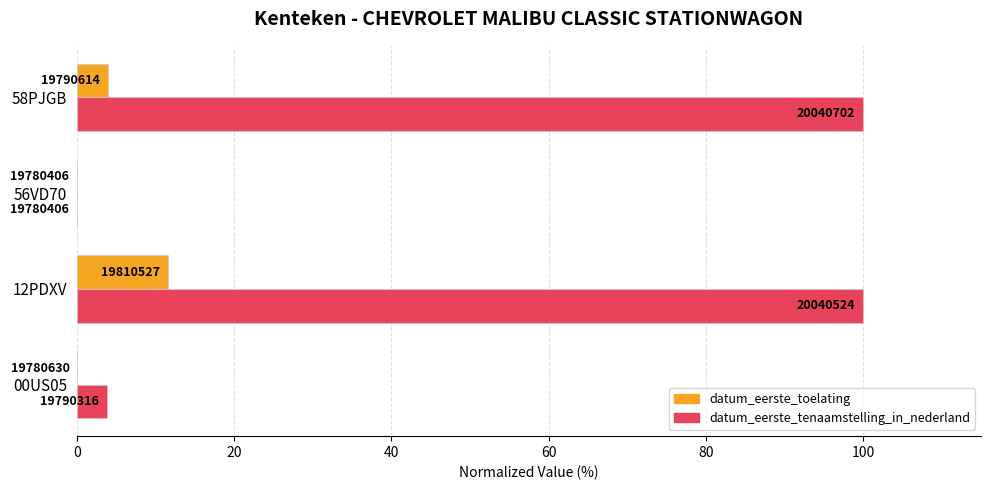

What is the sum of all datum_eerste_toelating values?

15.6